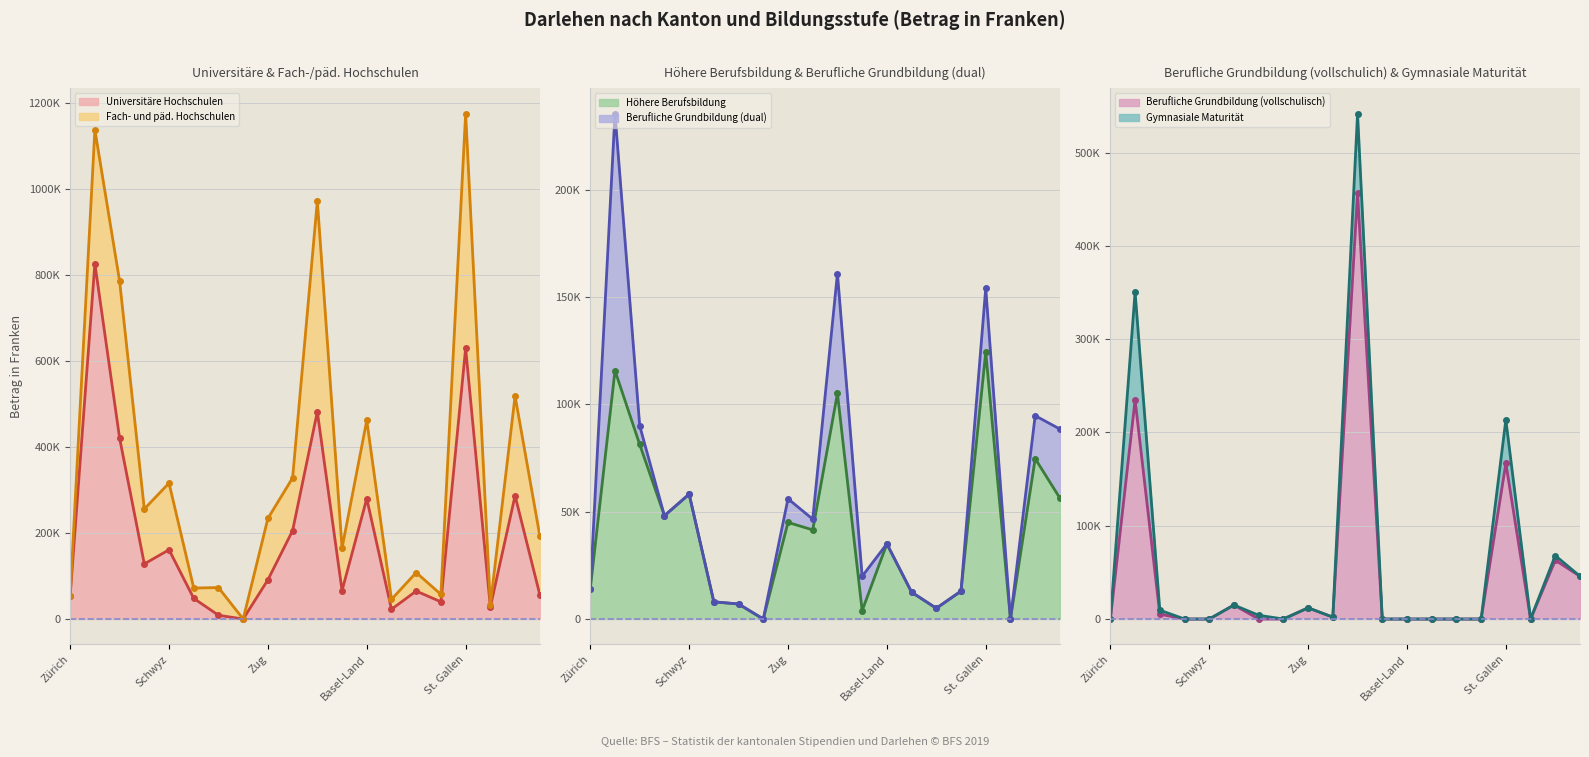

The Universitäre Hochschulen series shows 0 at Glarus. True or false?

True